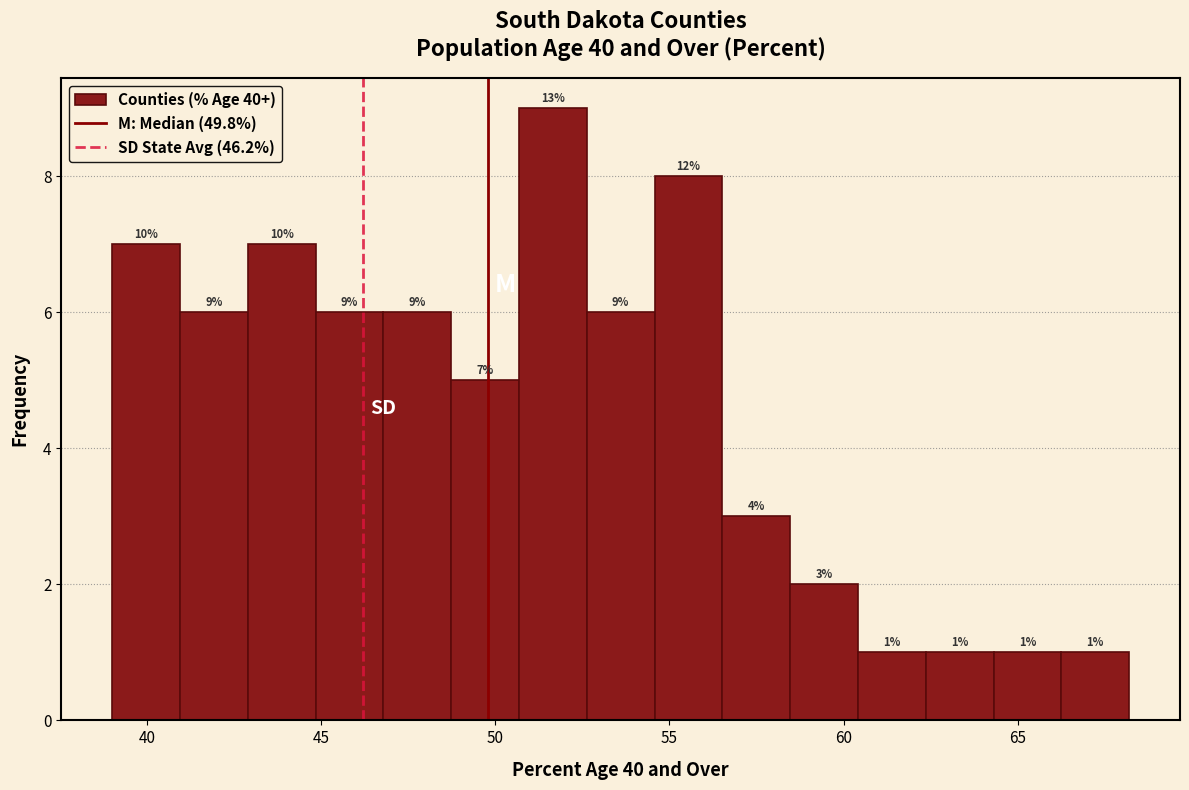

Read against the x-axis, roughly where is the centre of the tallest bar?

51.5